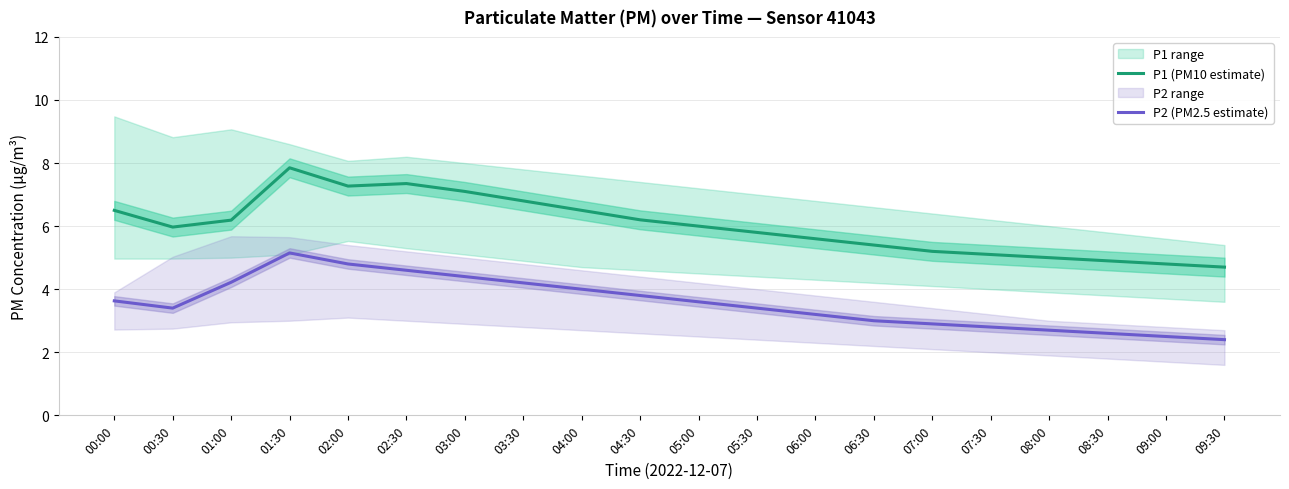

Which series has the widest spread of values?

P1 (PM10 estimate)